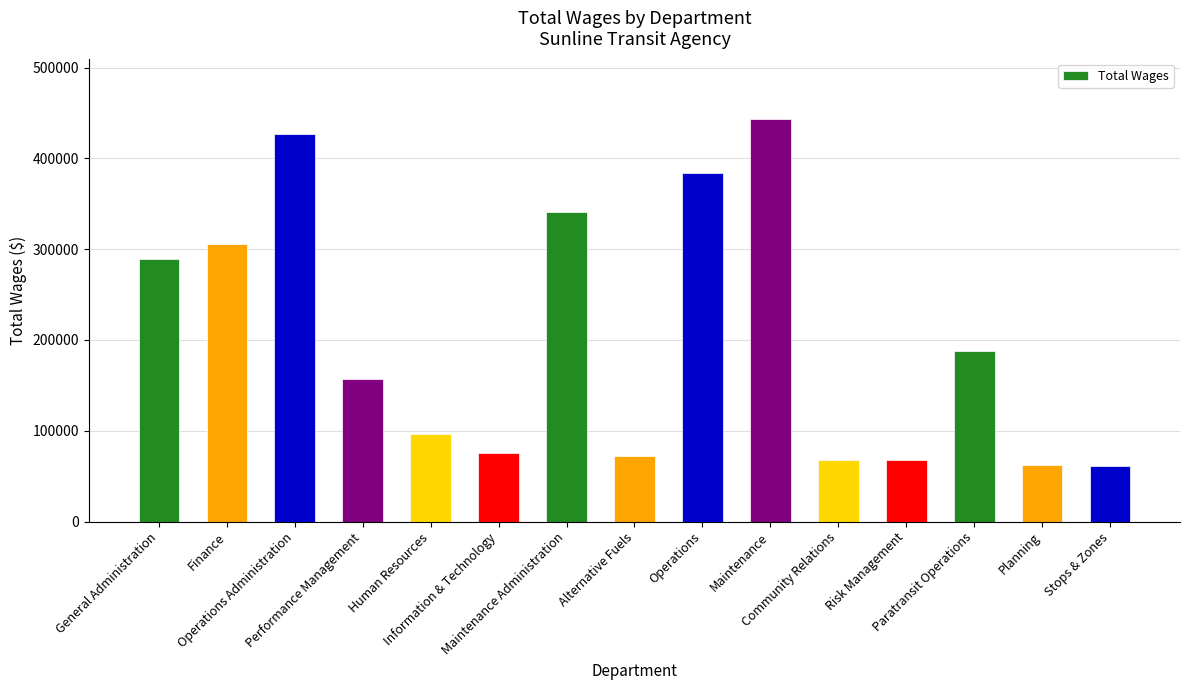

How many bars are there in total?

15